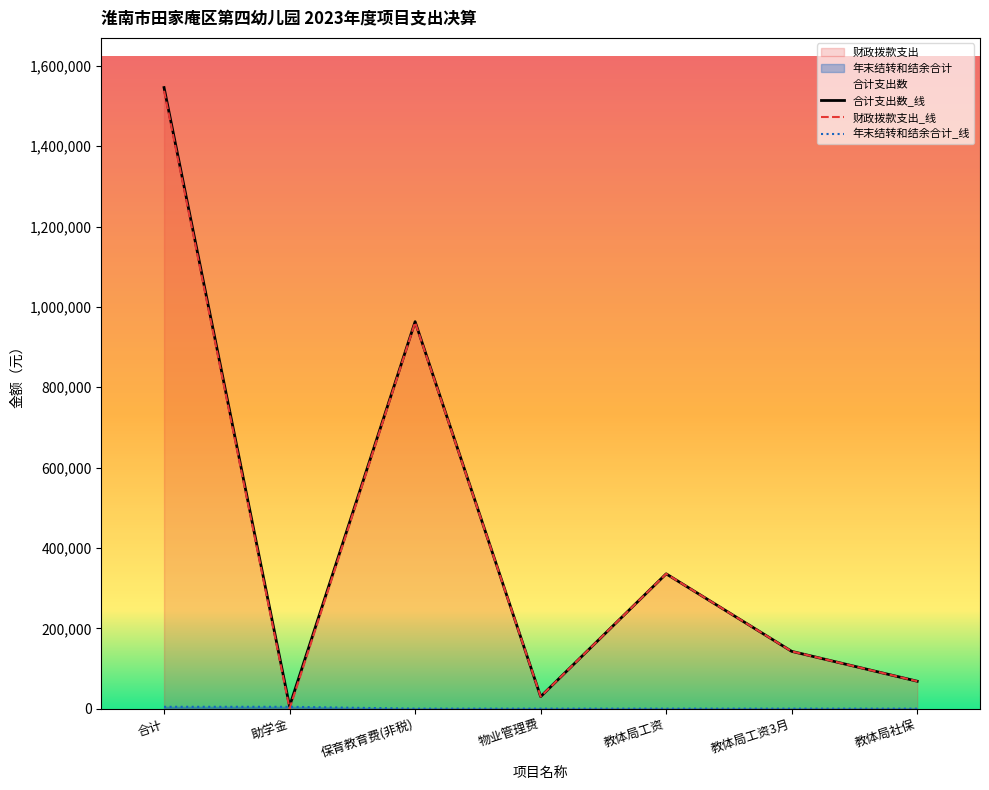

Is it true that 财政拨款支出 equals 12886.1 at 物业管理费?

False